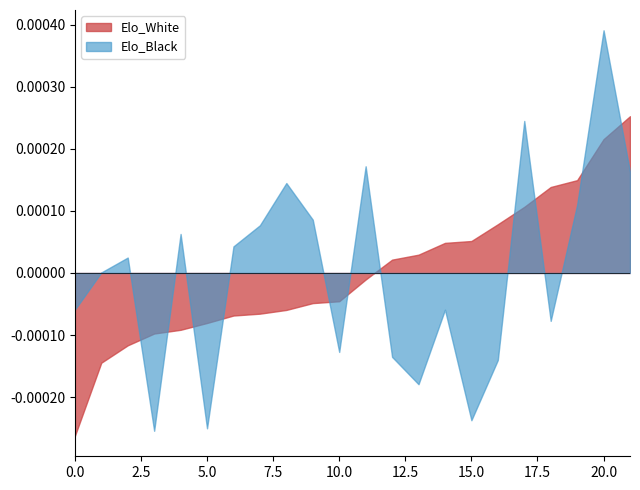

After their last crossing, which series has the higher values: Elo_Black or Elo_White?

Elo_White